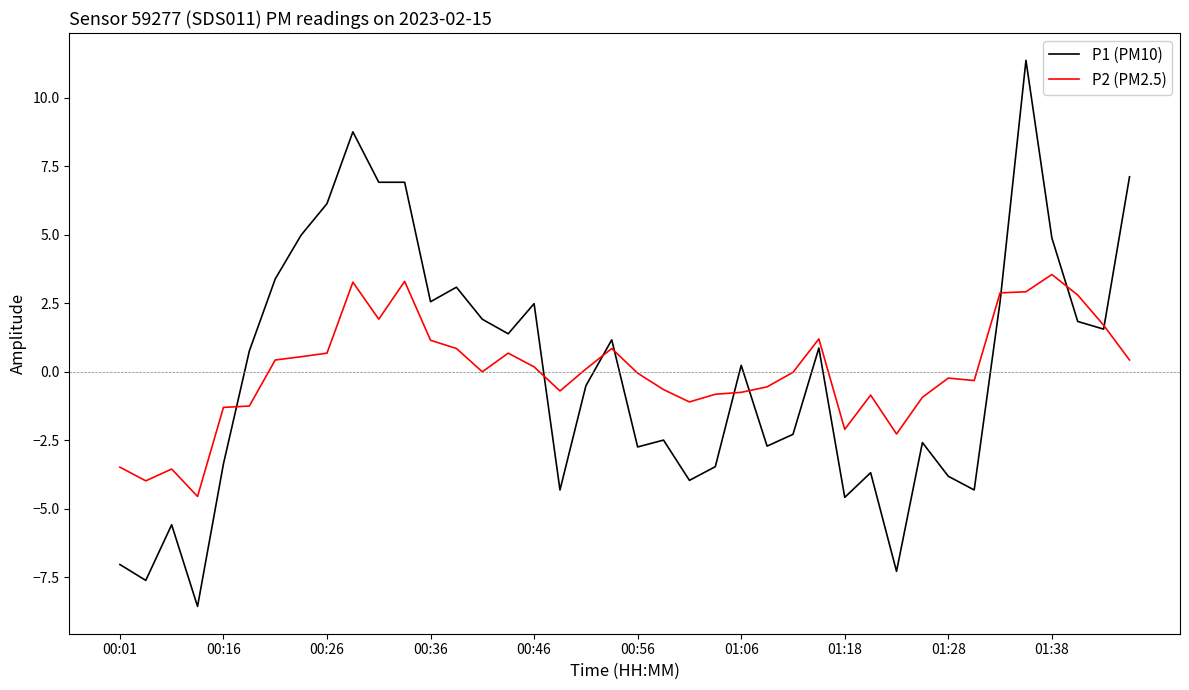

What is the greatest value displayed?

11.4